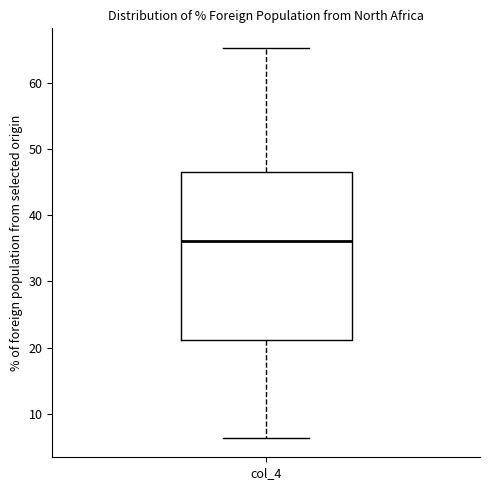

Read this box plot against the y-axis: the position of the median line, the range covered by the box, and the ends of both whiskers. The values are not printed on the chart, so give them approximately, as read against the axis.

median 36, box 21 to 47, whiskers 6 to 65